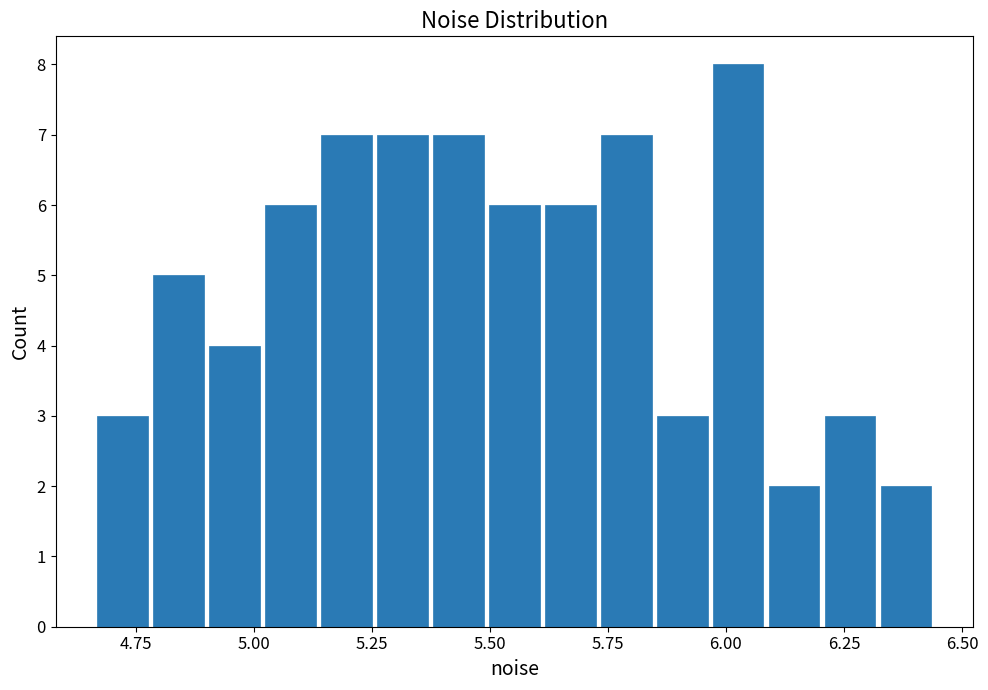

Read against the x-axis, roughly where is the centre of the tallest bar?

6.05